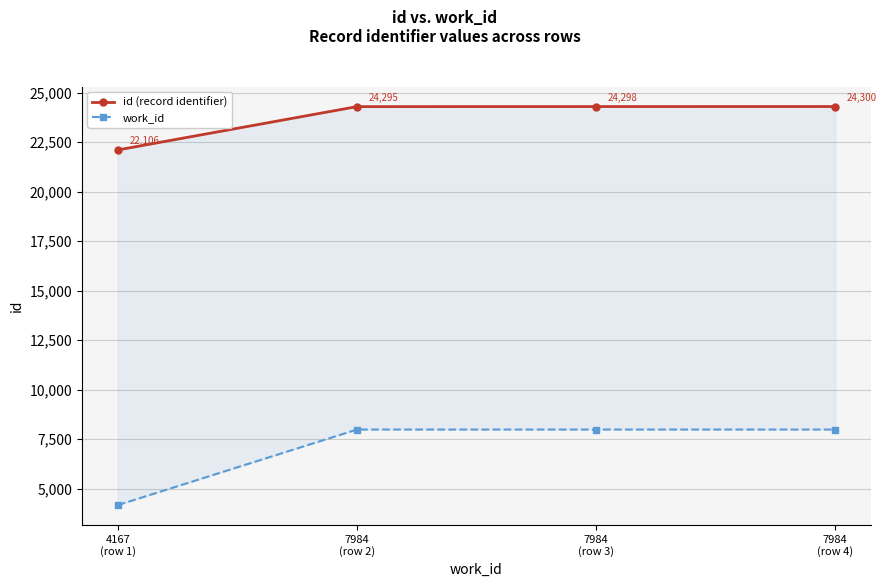

Reading left to right, transcribe all the data shown in this chart.

id (record identifier): 4167
(row 1)=22106	7984
(row 2)=24295	7984
(row 3)=24298	7984
(row 4)=24300
work_id: 4167
(row 1)=4167	7984
(row 2)=7984	7984
(row 3)=7984	7984
(row 4)=7984